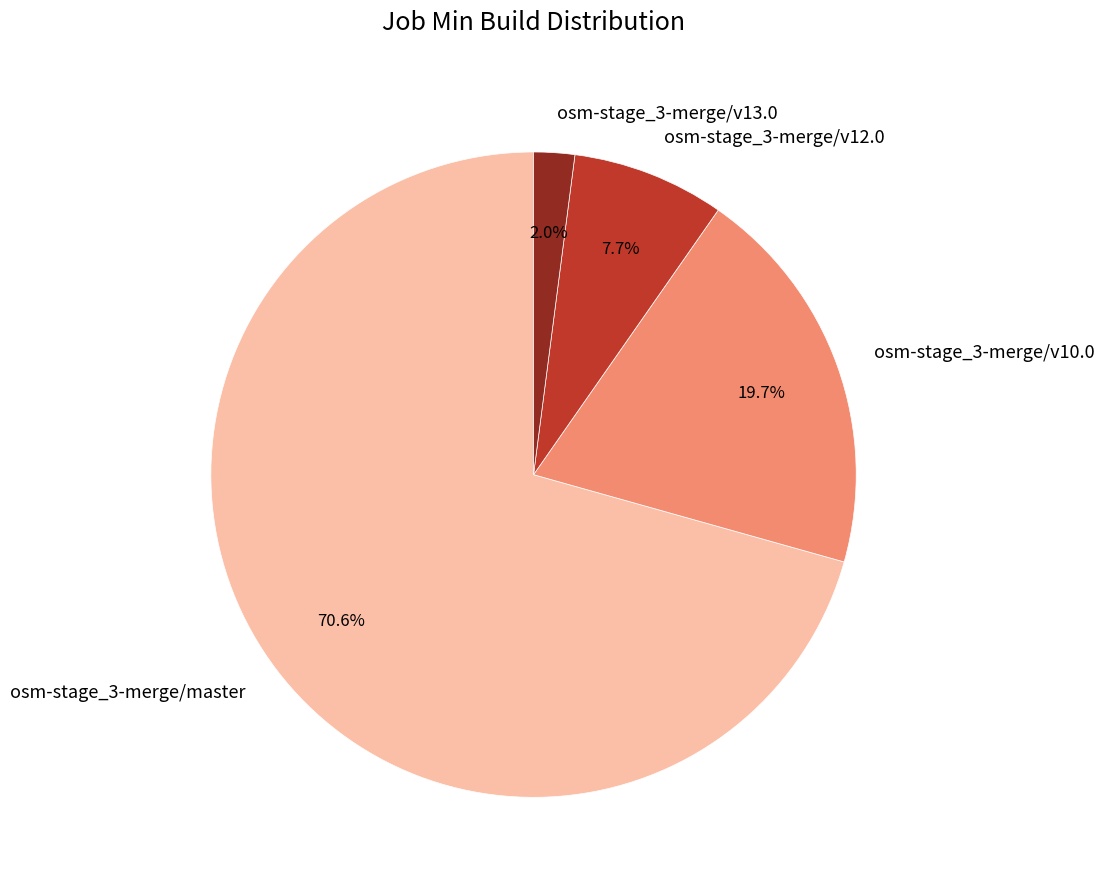

What is the largest slice in the pie chart?

osm-stage_3-merge/master